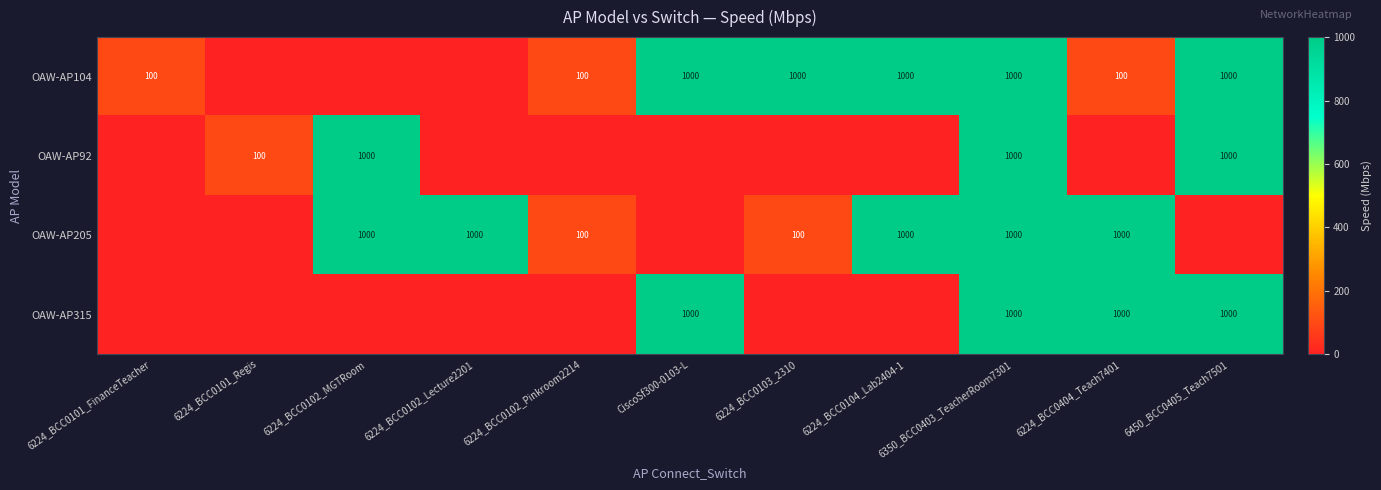

True or false: OAW-AP104 has a value of 1000 at CiscoSf300-0103-L.

True